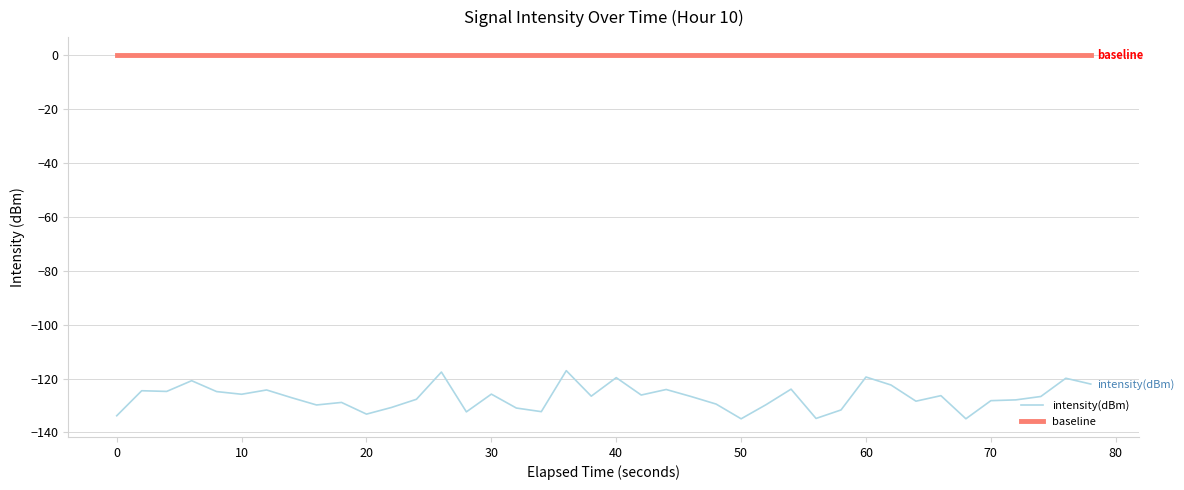

What is the difference between the maximum and minimum values in the intensity(dBm) series?

17.9